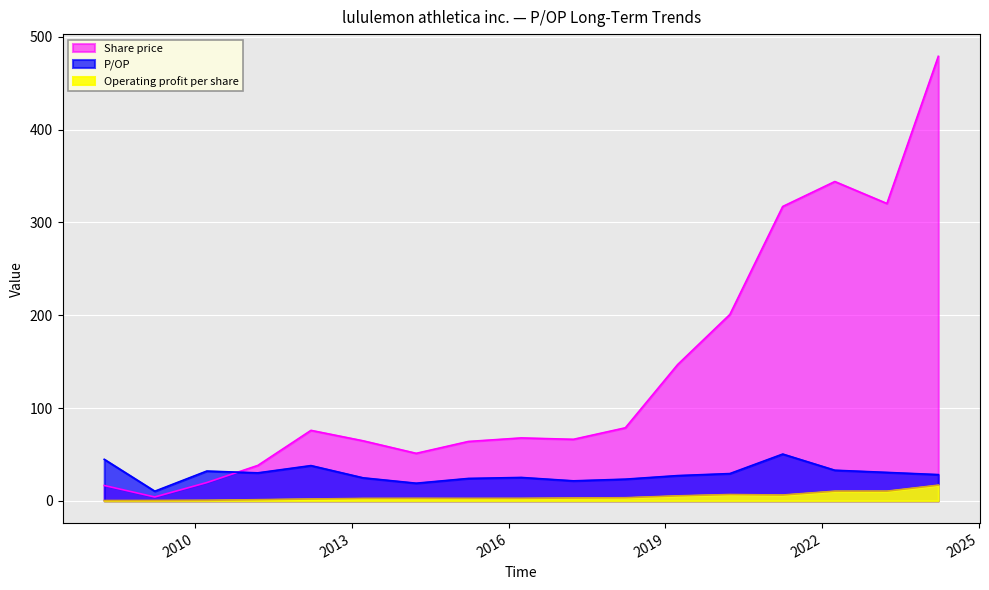

What is the approximate value of Share price at 2024-03-21?

478.8